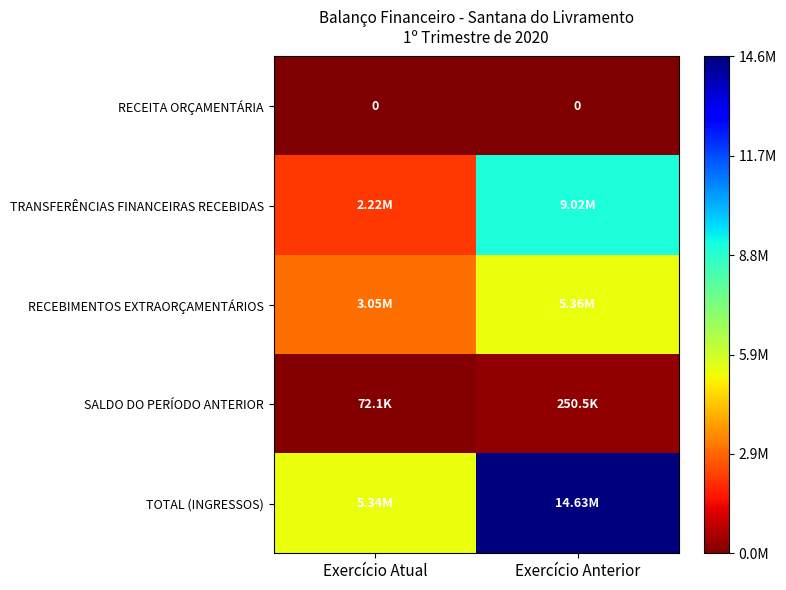

What is the approximate value of TRANSFERÊNCIAS FINANCEIRAS RECEBIDAS at Exercício Anterior?

9021180.7